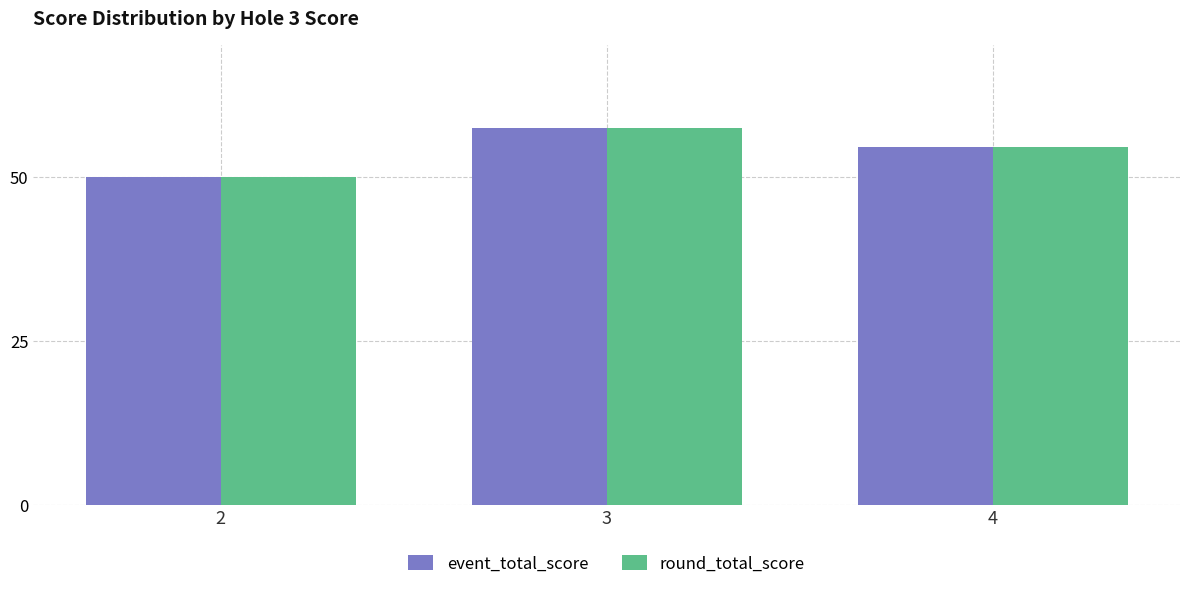

What is the sum of the event_total_score values at 3 and 4?

111.8